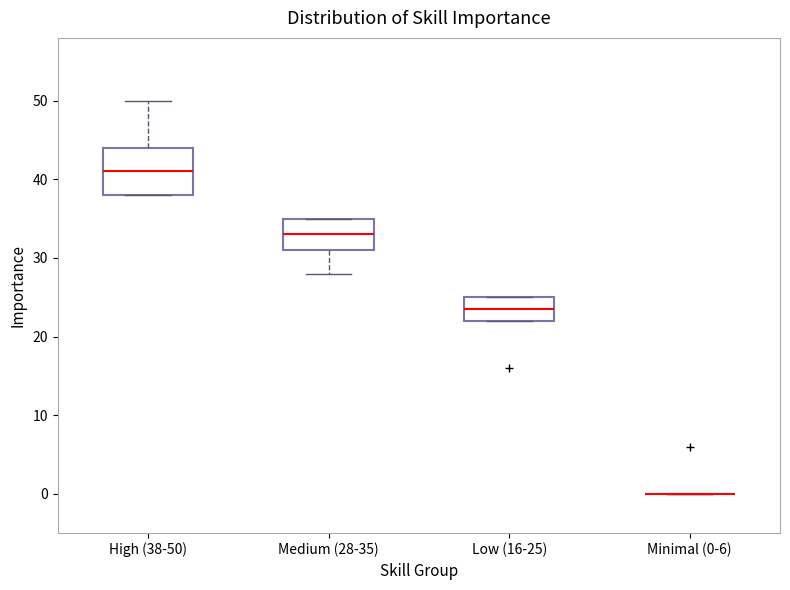

Reading left to right, read every box against the y-axis: the position of its median line, the range the box covers, and the ends of its whiskers. The values are not printed on the chart, so give them approximately, as read against the axis.

High (38-50): median 41, box 38 to 44, whiskers 38 to 50
Medium (28-35): median 33, box 31 to 35, whiskers 28 to 35
Low (16-25): median 24, box 22 to 25, whiskers 22 to 25
Minimal (0-6): box collapsed to a line at 0, whiskers 0 to 0